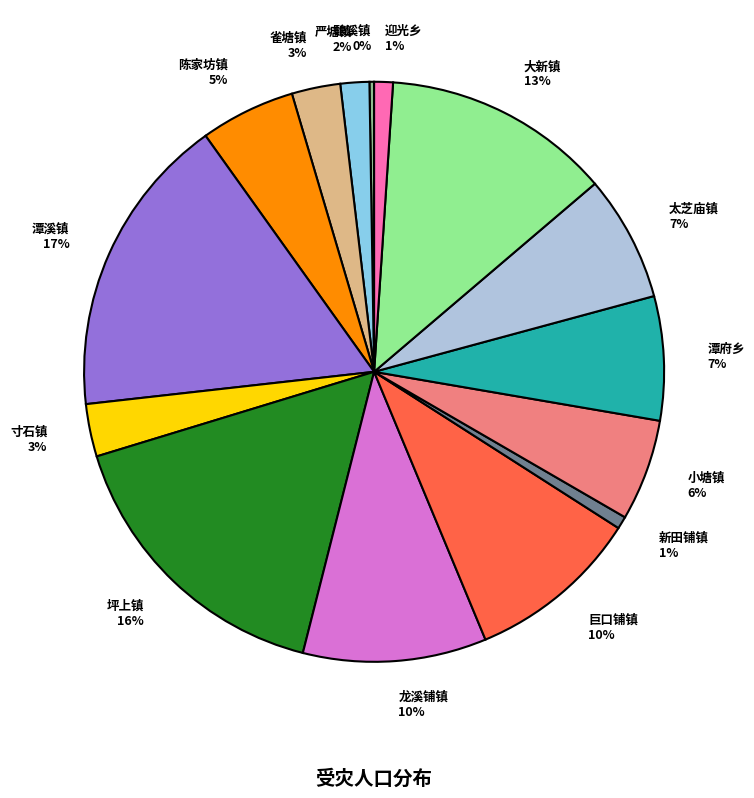

Which slice is the largest?

潭溪镇